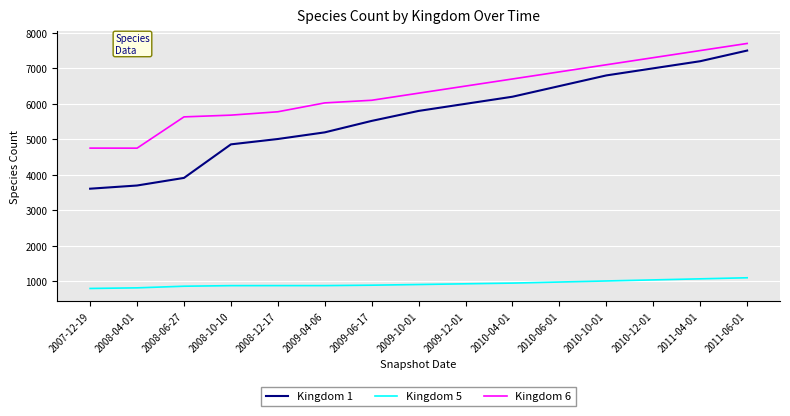

Between 2009-04-06 and 2010-04-01, which series saw the biggest shift?

Kingdom 1